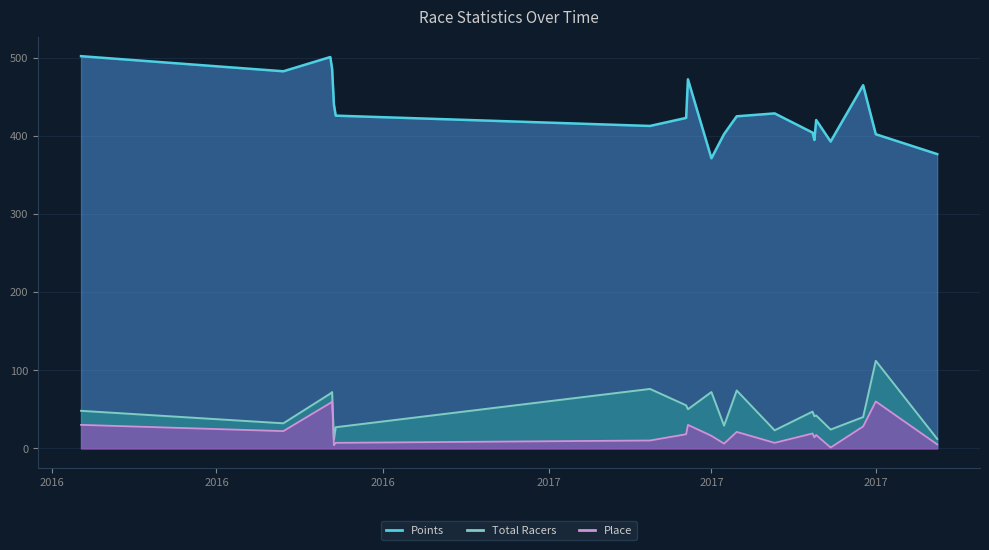

What is the difference between the Total Racers values at 2017-03-19 and 2017-02-26?

26.0